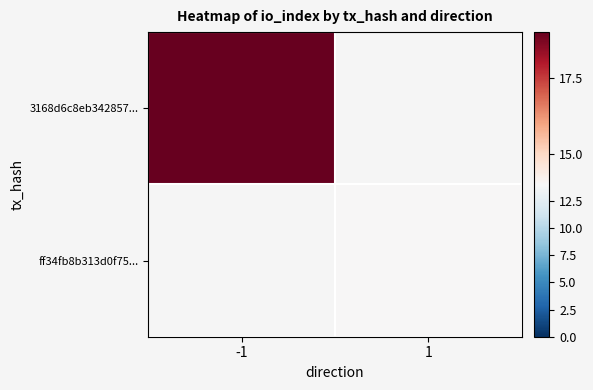

At how many categories does at least one series exceed 14?

1